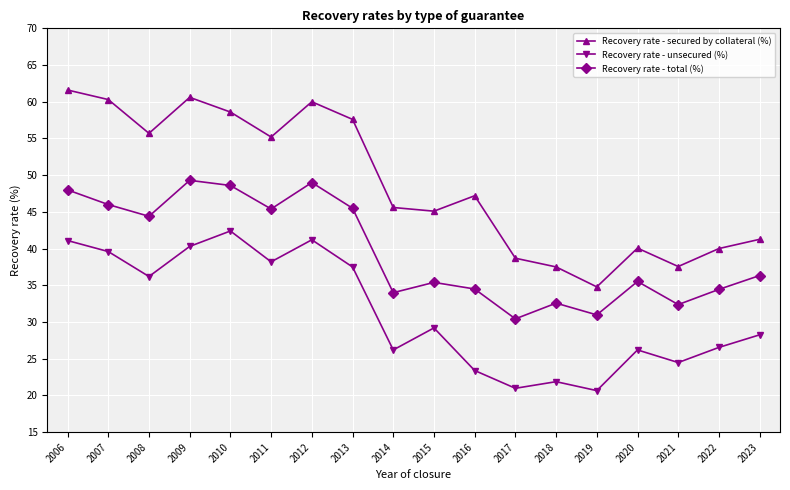

How many categories are shown in the chart?

18